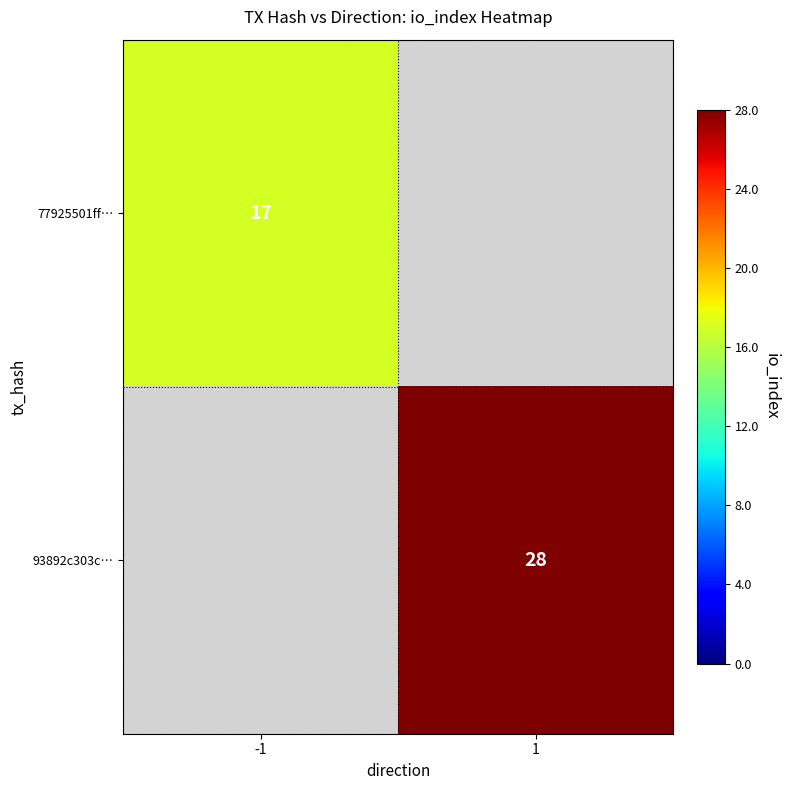

The value of 77925501ff… at -1 is 17. True or false?

True